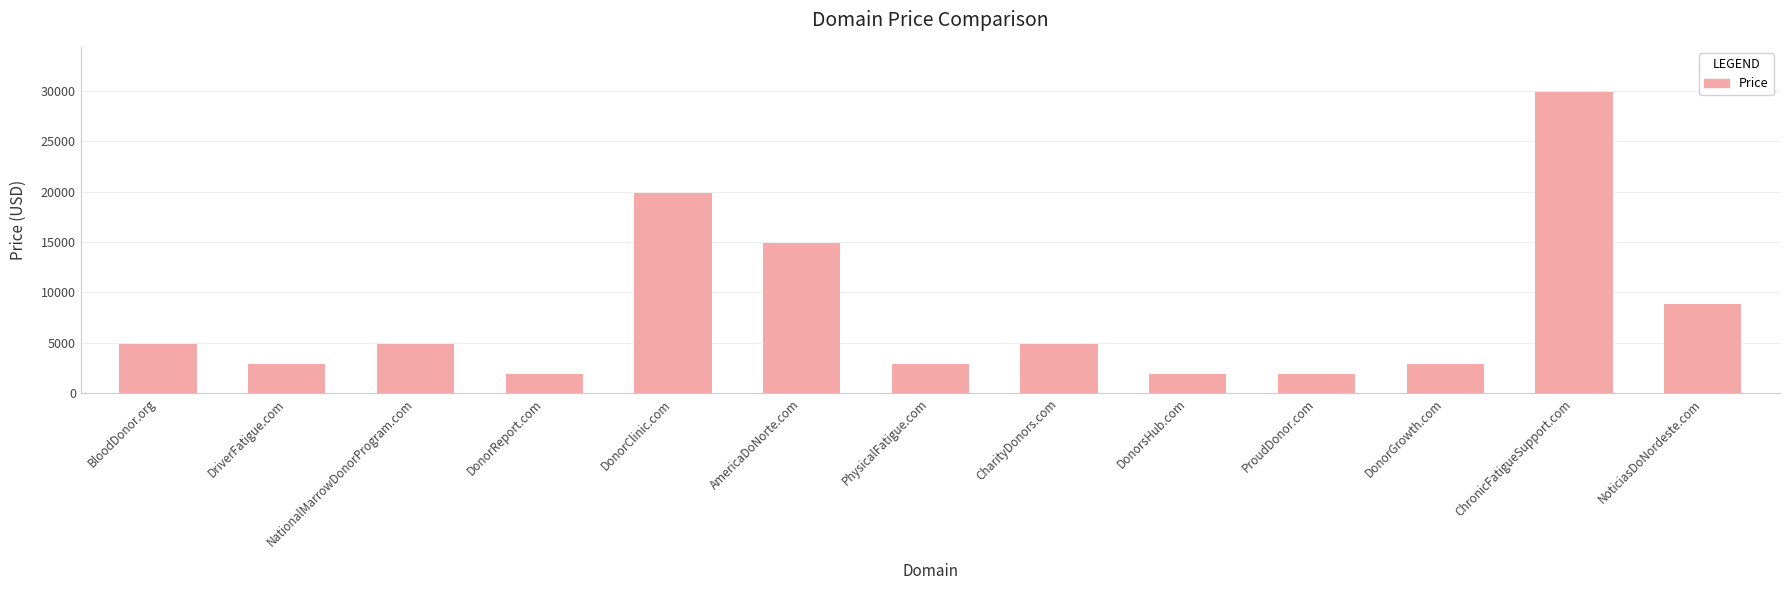

What is the maximum value shown in the chart?

29888